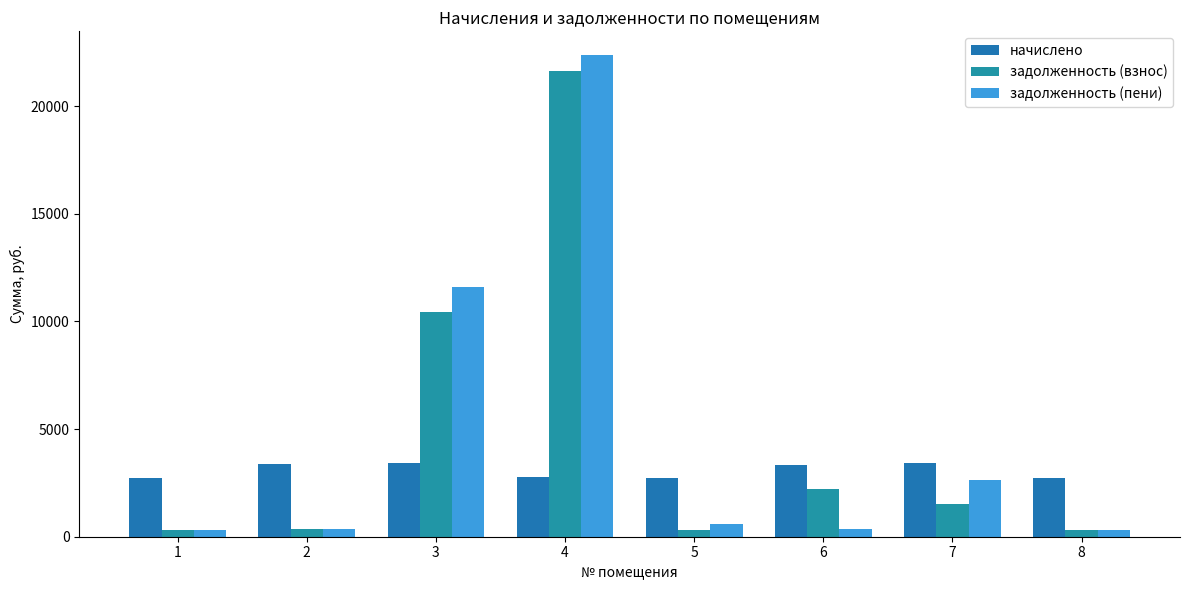

Rank the categories by задолженность (пени) value from lowest to highest.

8, 1, 6, 2, 5, 7, 3, 4